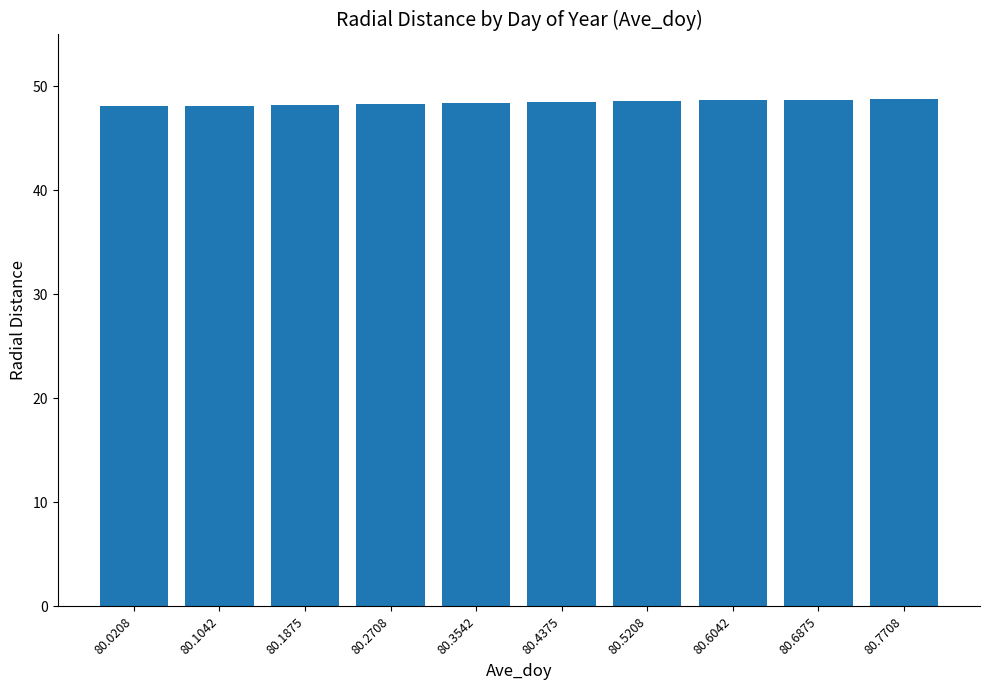

What is the approximate value at 80.1875?

48.3